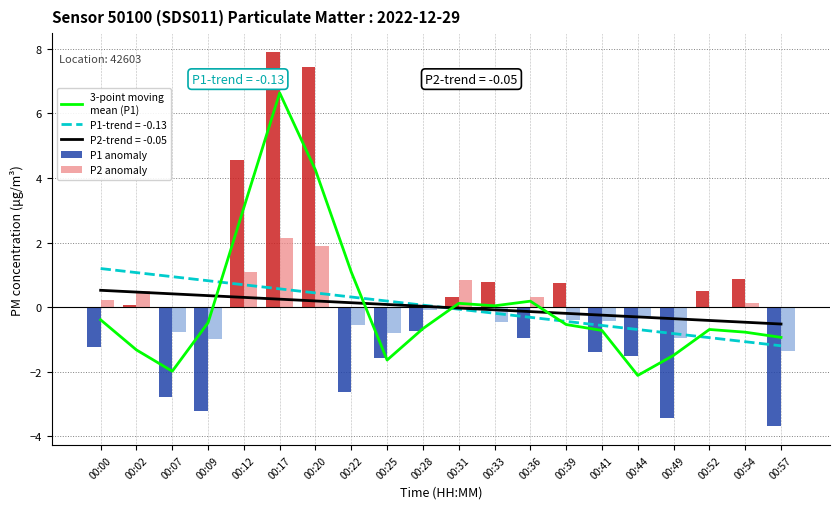

Is the value of P2 anomaly at 00:44 greater than the value of P1 anomaly at 00:57?

Yes